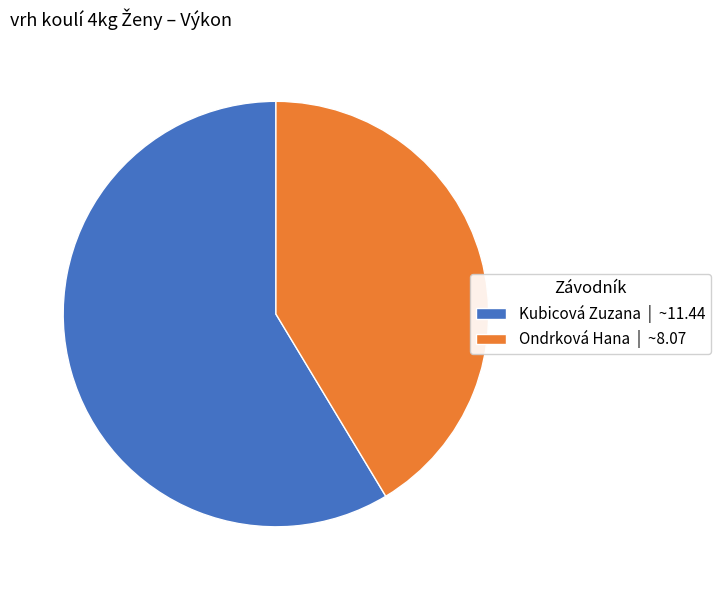

Which slice is the largest?

Kubicová Zuzana